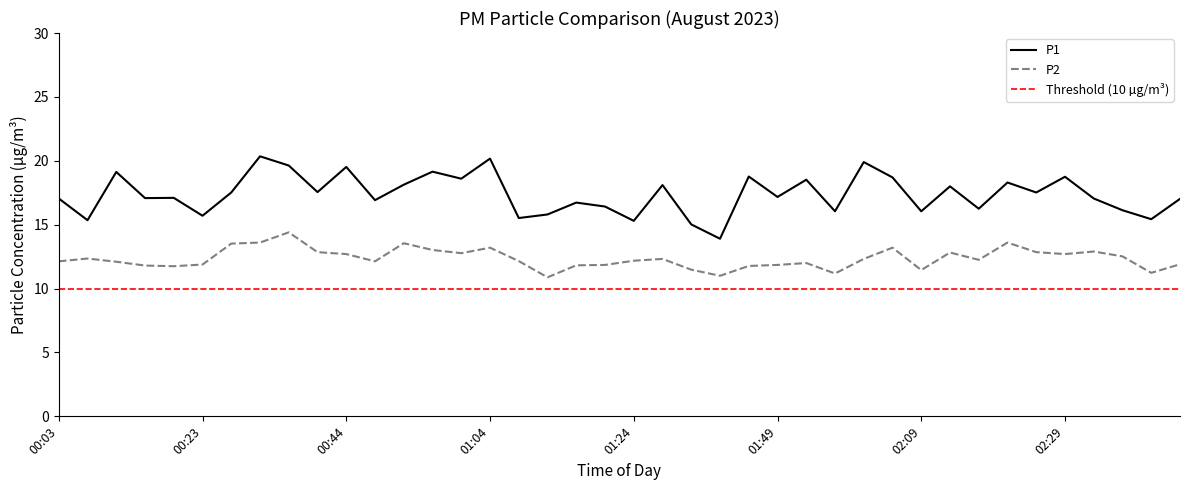

What is the minimum value for P2?

10.9